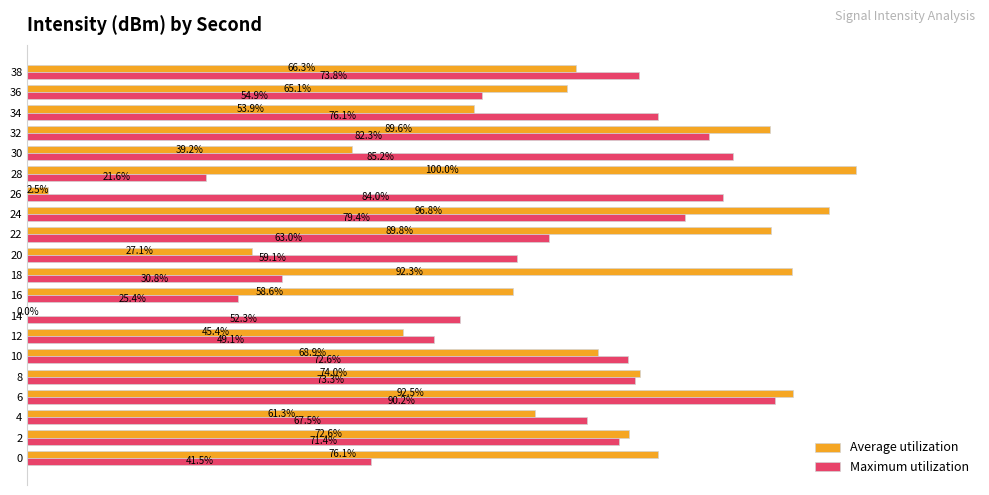

Which series has the largest total across all categories?

Average utilization